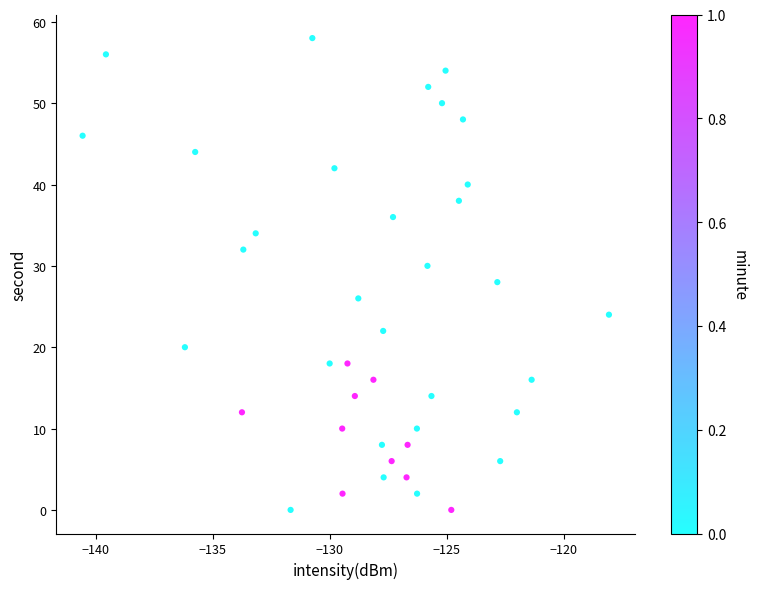

What is the range of Y values (max minus min)?

58